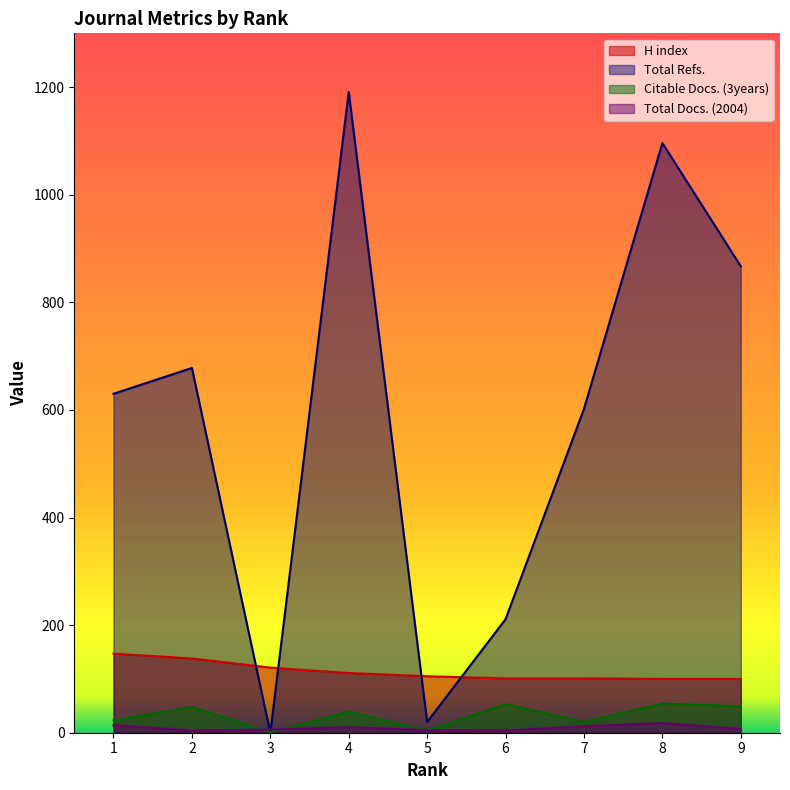

True or false: H index has more than 1 interior local peaks.

False